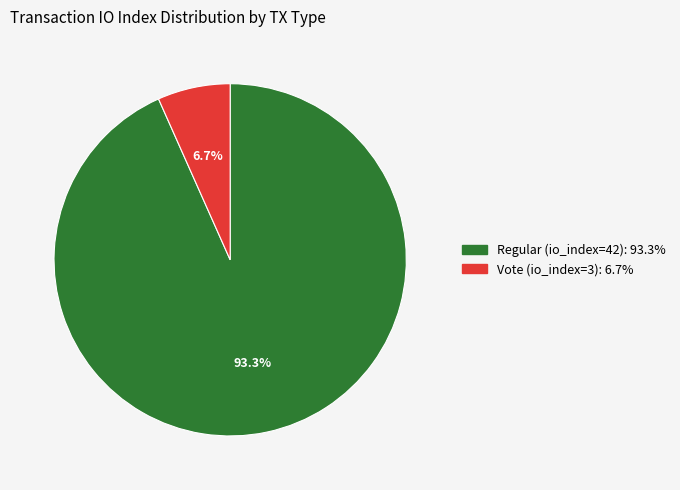

To the nearest percent, what is the difference between the largest and smallest slice percentages?

87%